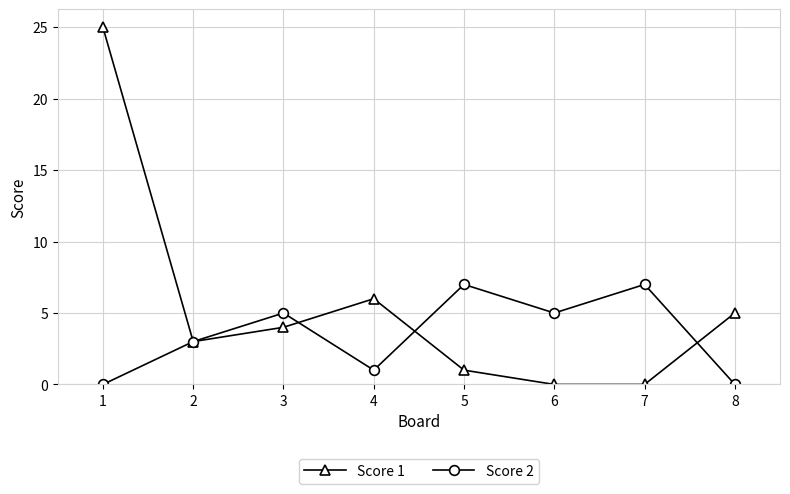

What is the greatest value displayed?

25